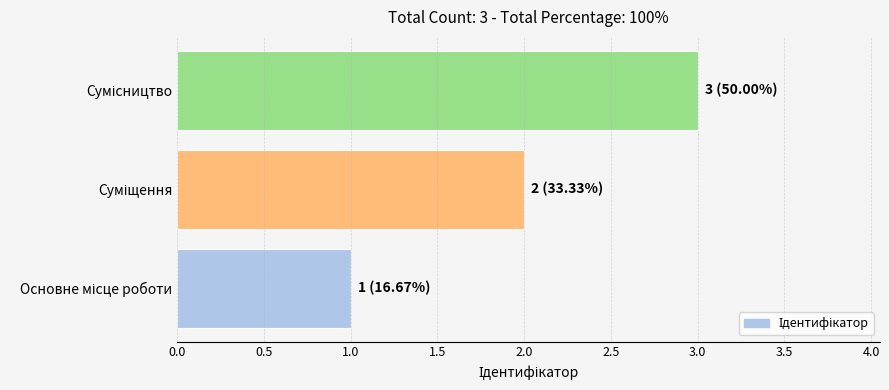

What is the sum of all values?

6